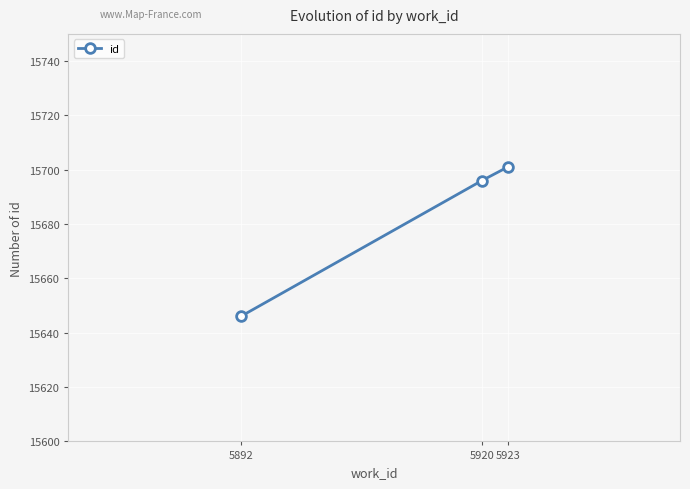

Where is the data nearest to the value 15673?

5920